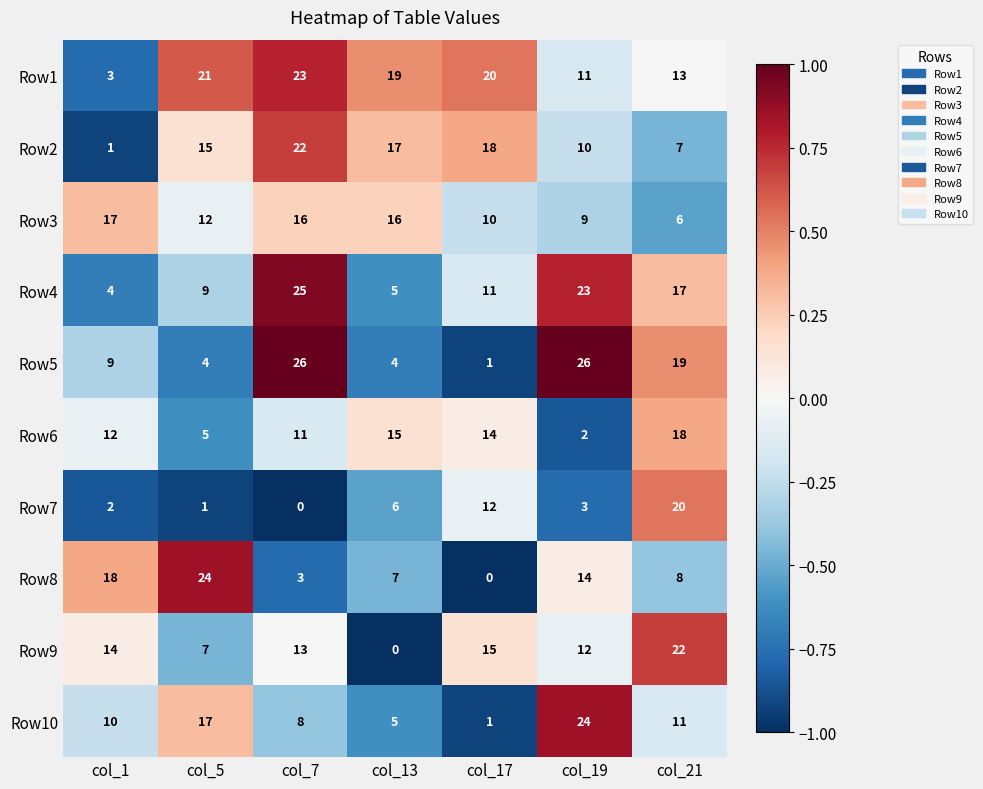

Count the number of categories in the chart.

7